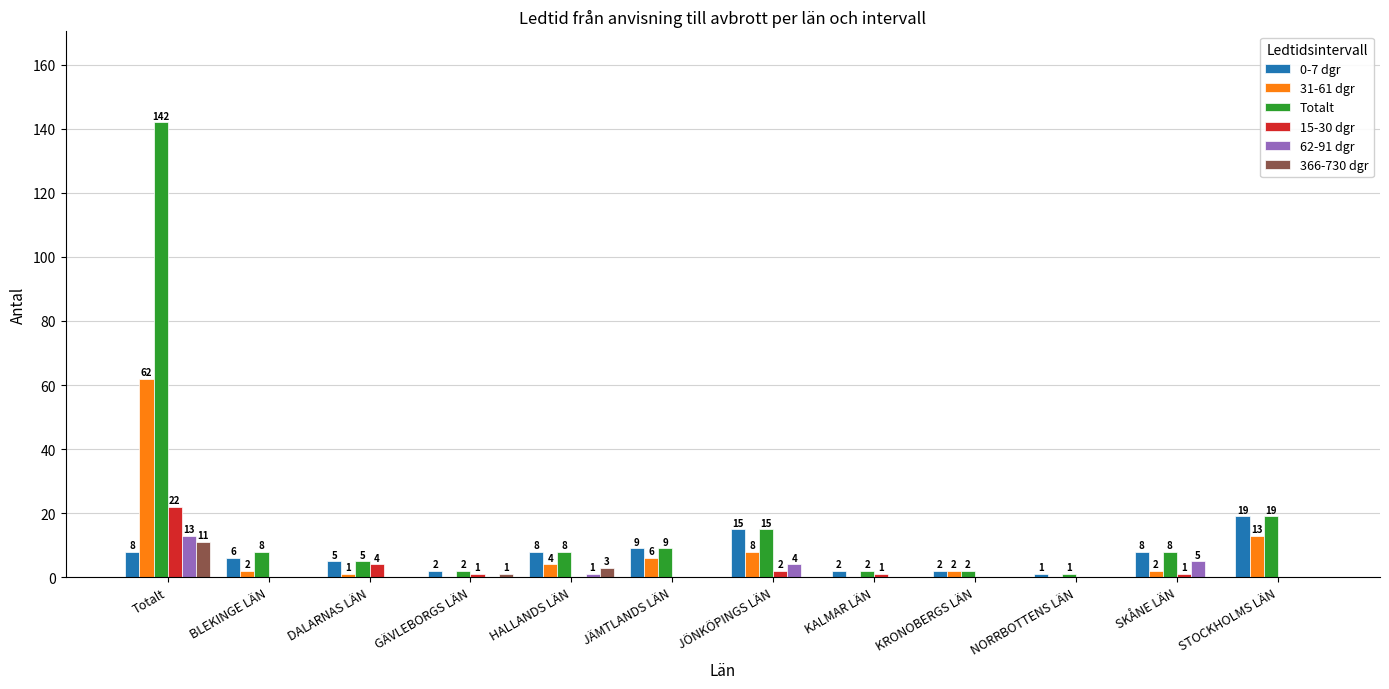

What is the total value across all series at KRONOBERGS LÄN?

6